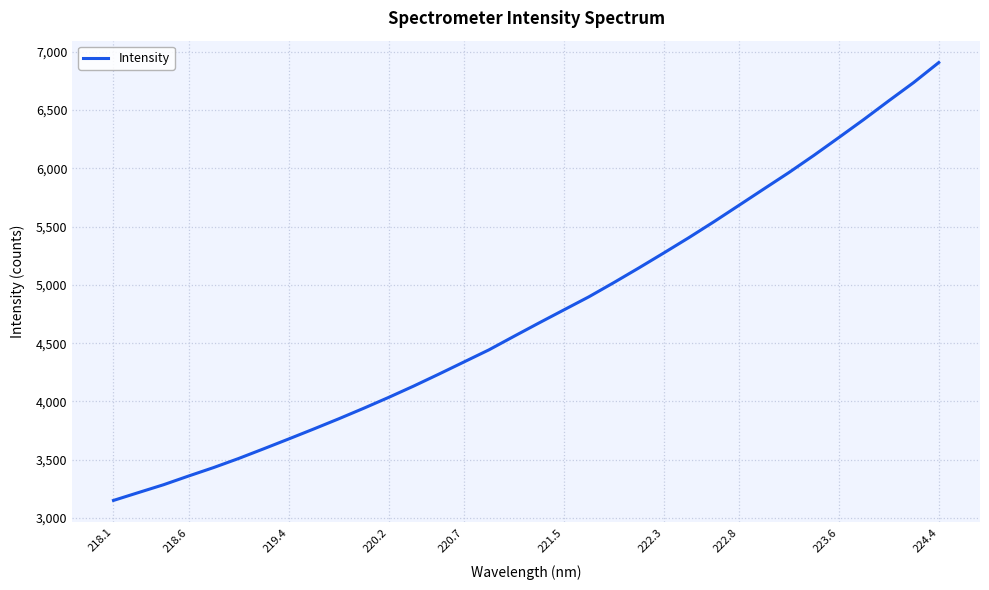

What is the smallest value displayed?

3150.8